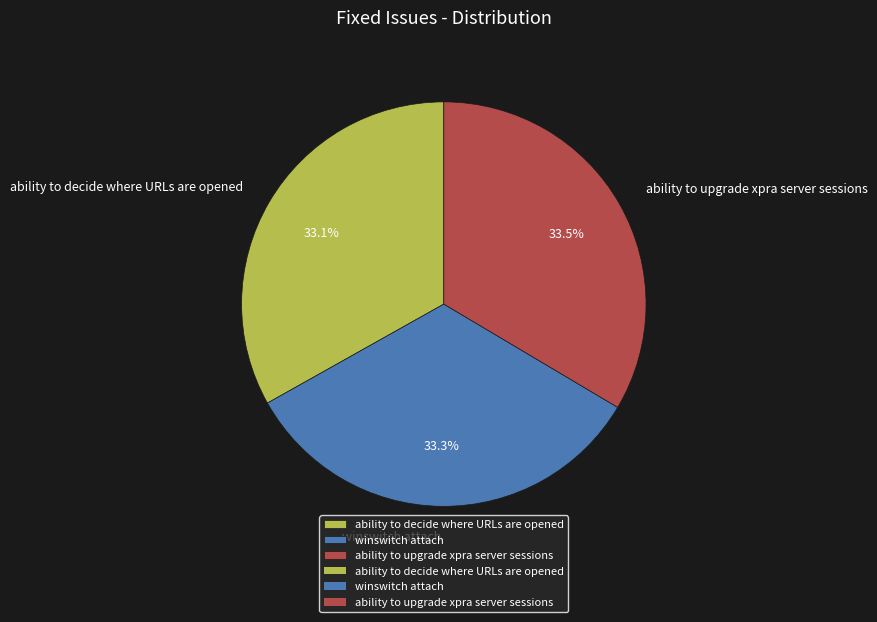

To the nearest percent, what portion does ability to decide where URLs are opened represent?

33%